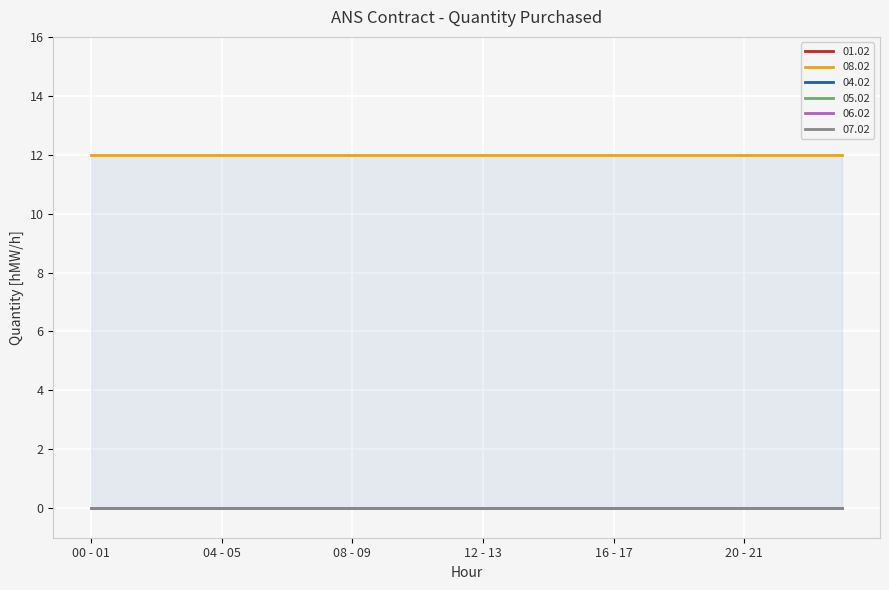

Rank the series at 19 - 20 from highest to lowest value.

08.02, 01.02, 04.02, 05.02, 06.02, 07.02